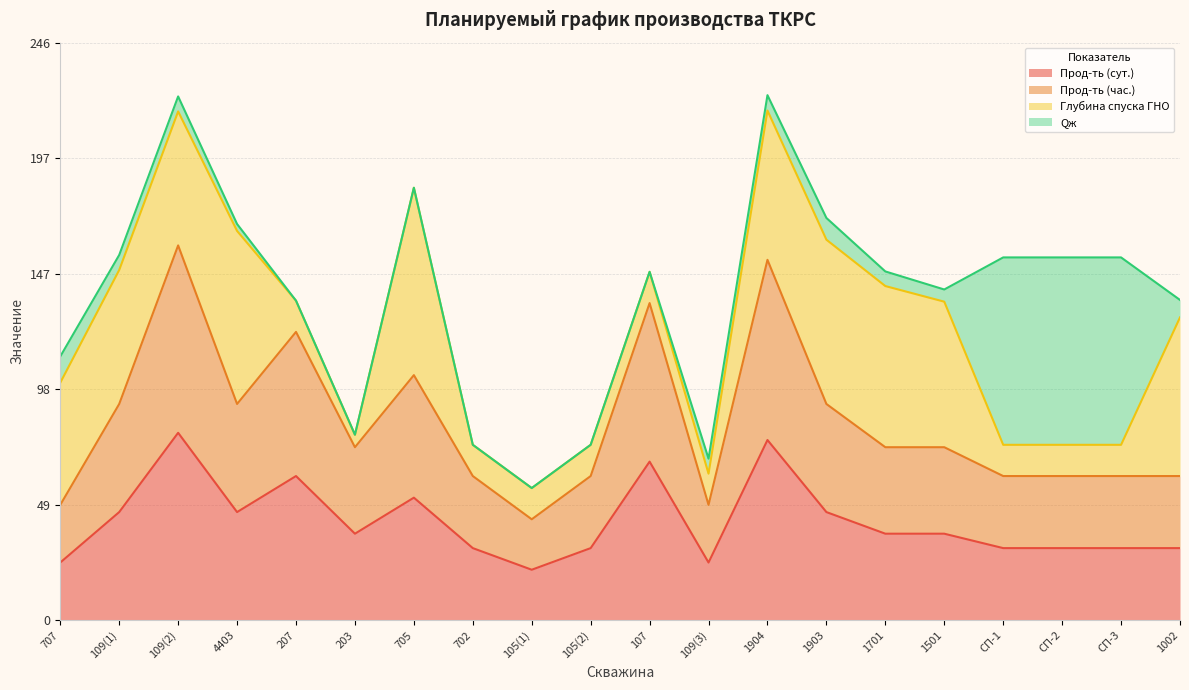

What is the difference between the highest and lowest values at 702?

30.8